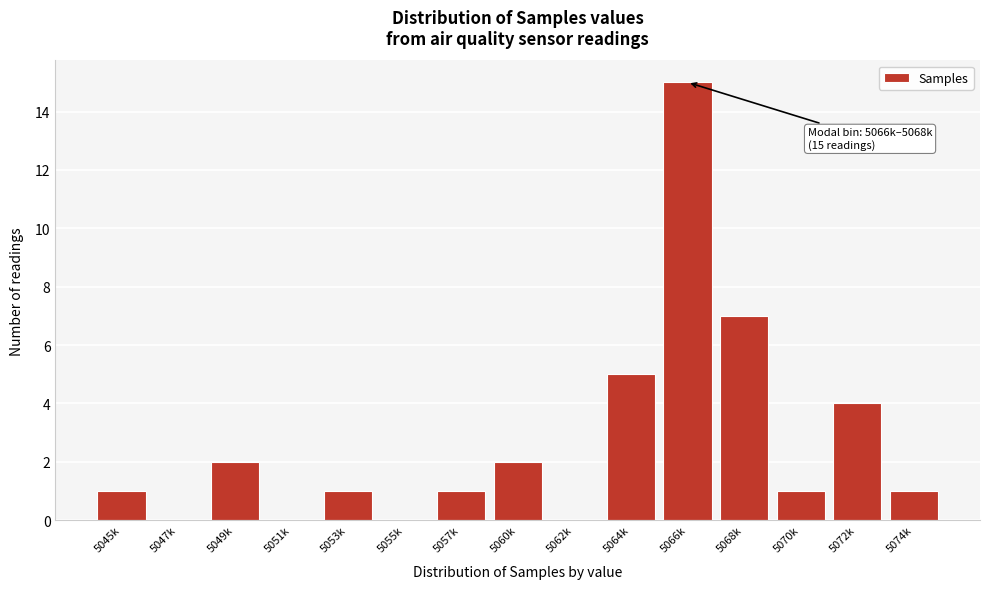

Reading left to right, extract all data points from this chart.

5045k=1	5047k=0	5049k=2	5051k=0	5053k=1	5055k=0	5057k=1	5060k=2	5062k=0	5064k=5	5066k=15	5068k=7	5070k=1	5072k=4	5074k=1